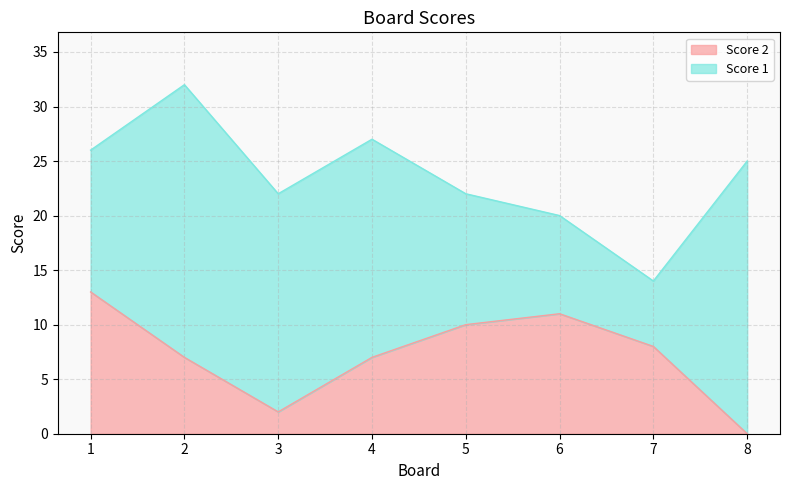

Rank the categories by value from highest to lowest.

1, 6, 5, 7, 2, 4, 3, 8